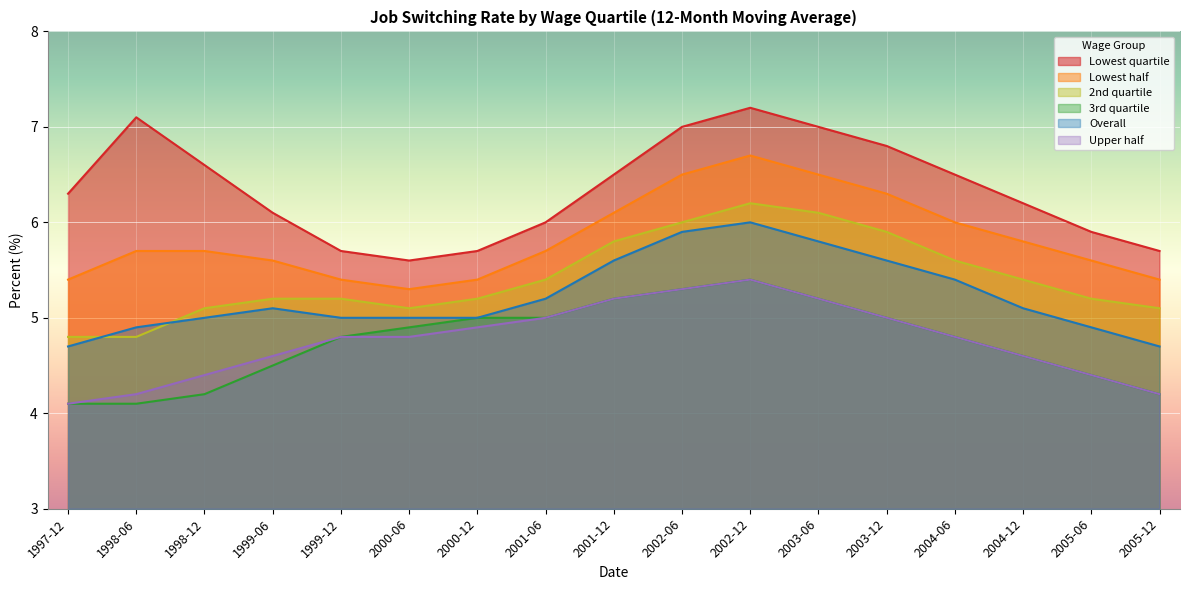

Which series changed the most between 1998-06 and 2003-06?

2nd quartile